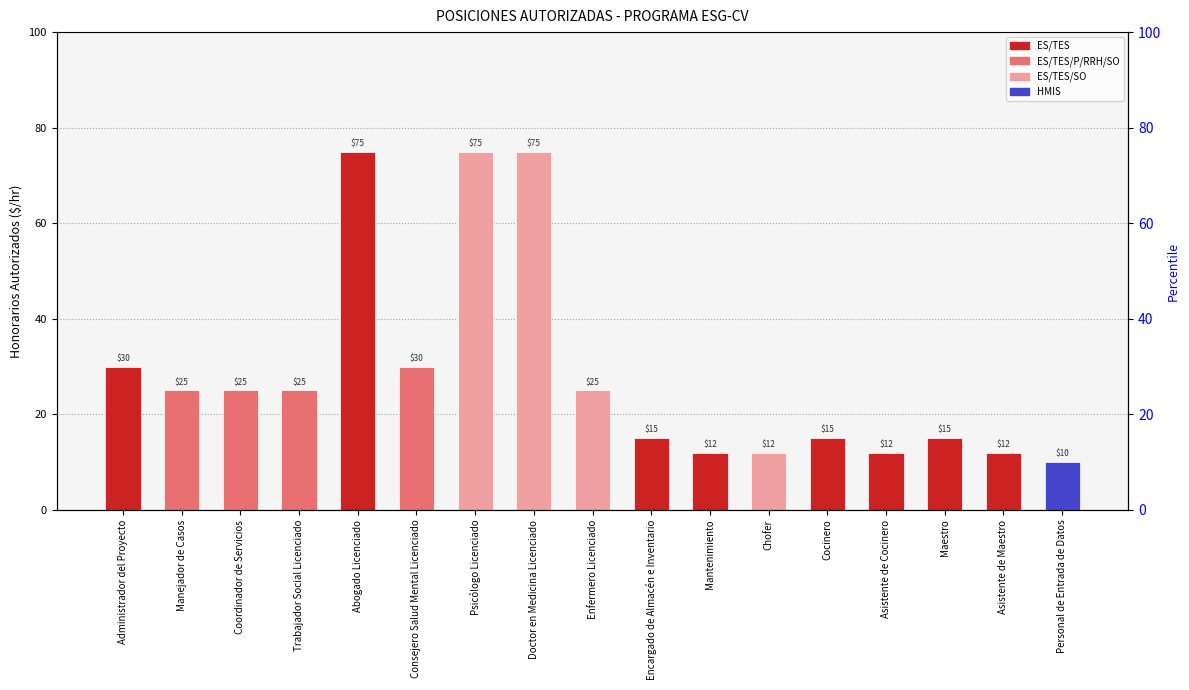

What is the minimum value shown in the chart?

10